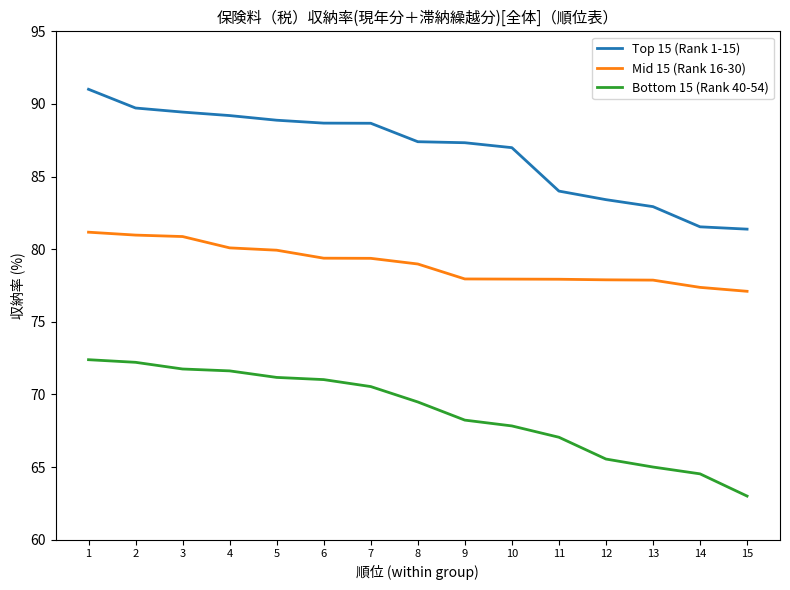

True or false: Top 15 (Rank 1-15) has a value of 120.1 at 6.

False